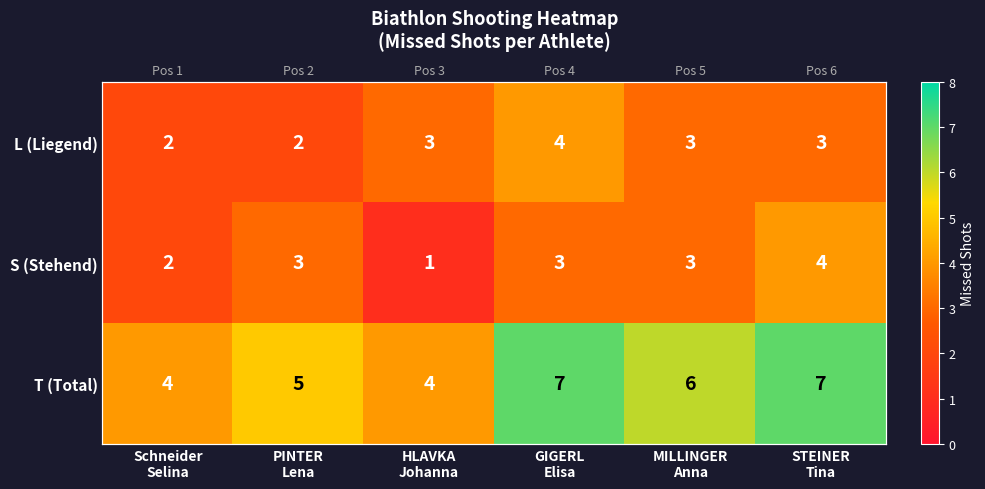

Which series has the largest total across all categories?

T (Total)